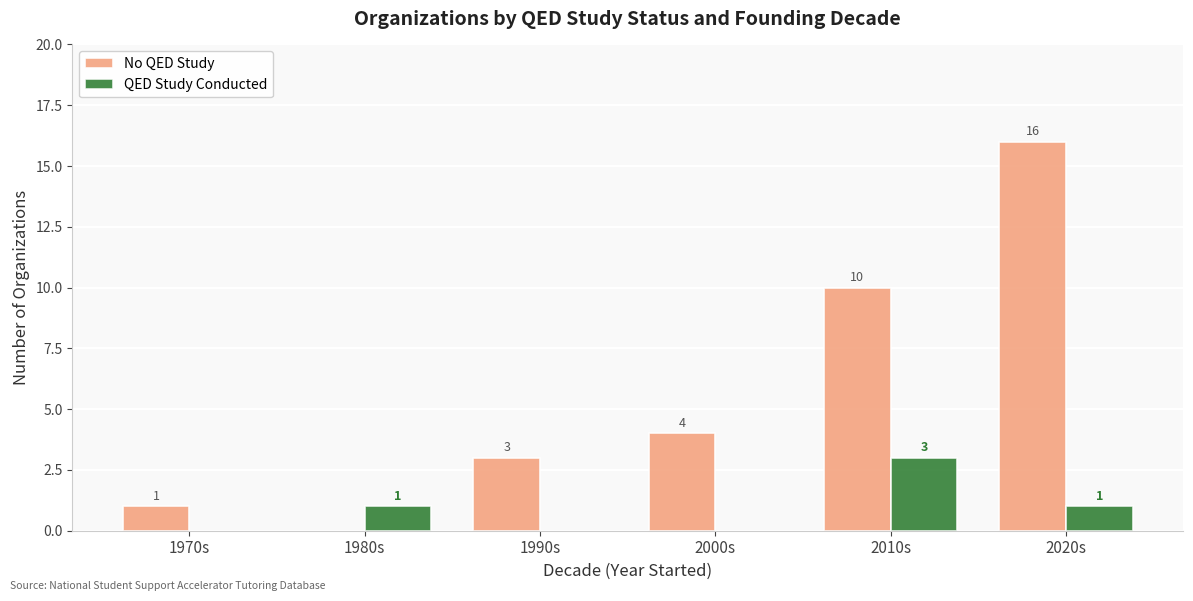

Is it true that QED Study Conducted equals 1 at 1980s?

True